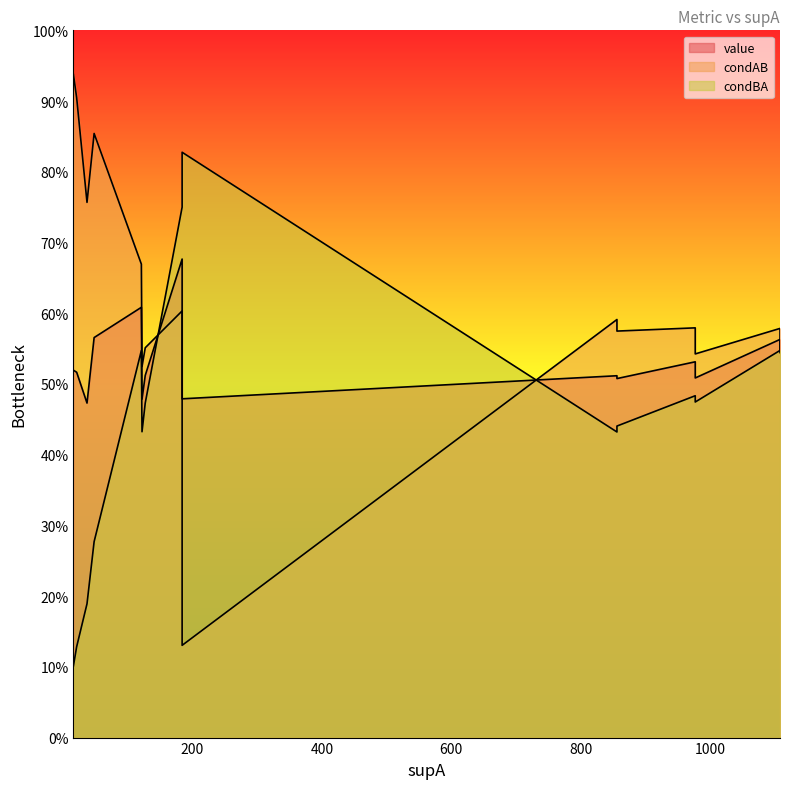

List the labels in order of condBA value, largest first.

12, 0, 3, 1, 4, 5, 10, 8, 11, 13, 9, 2, 14, 7, 6